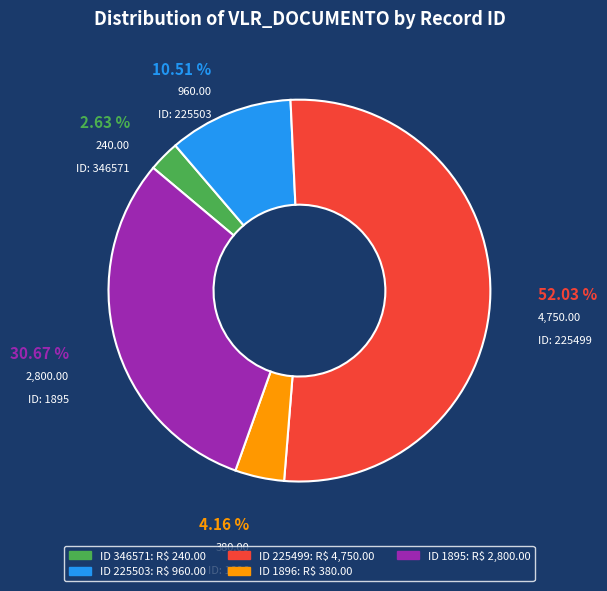

What is the majority slice?

225499